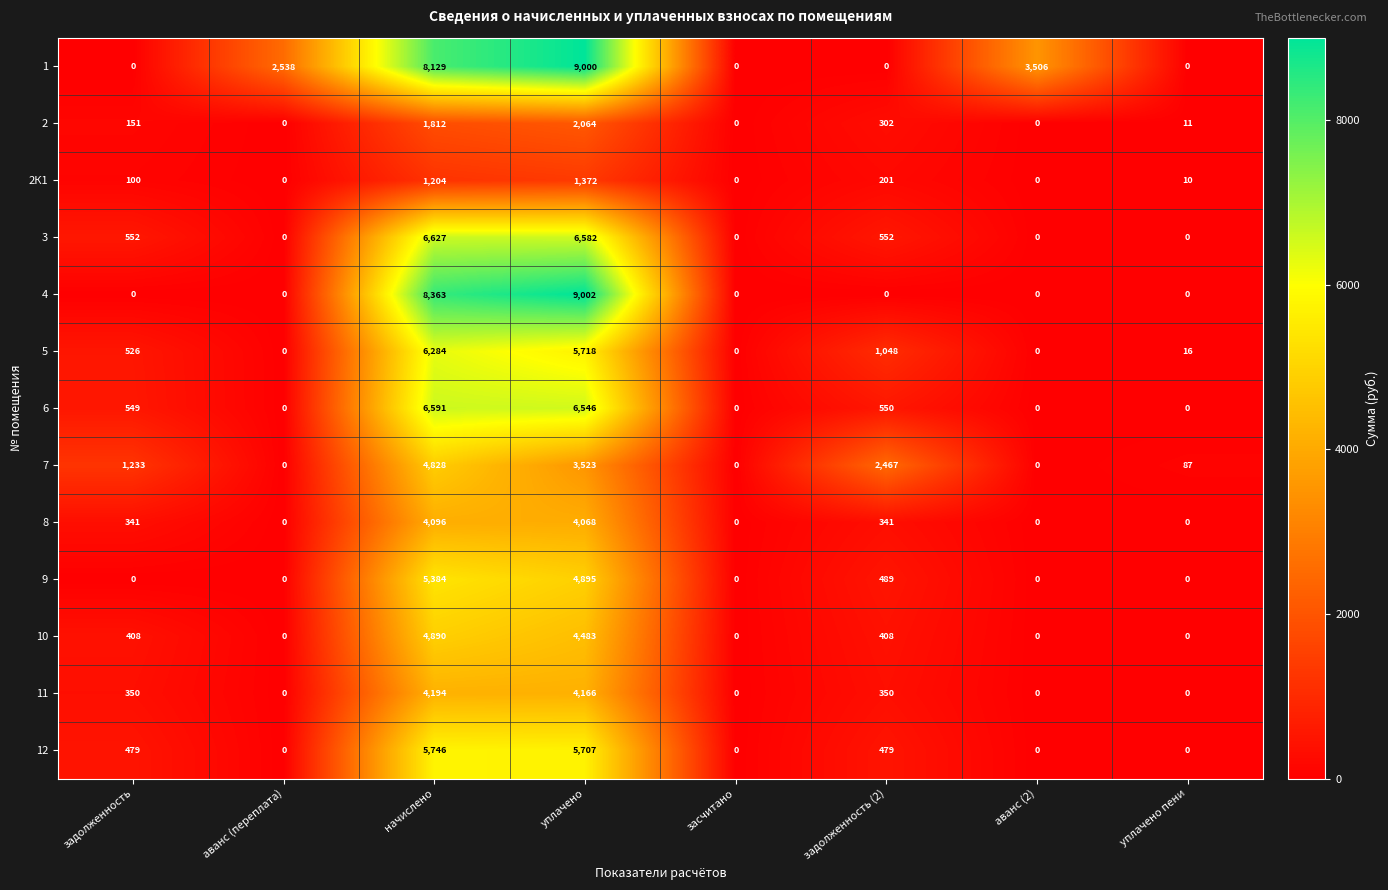

The 8 series shows 0 at аванс (переплата). True or false?

True